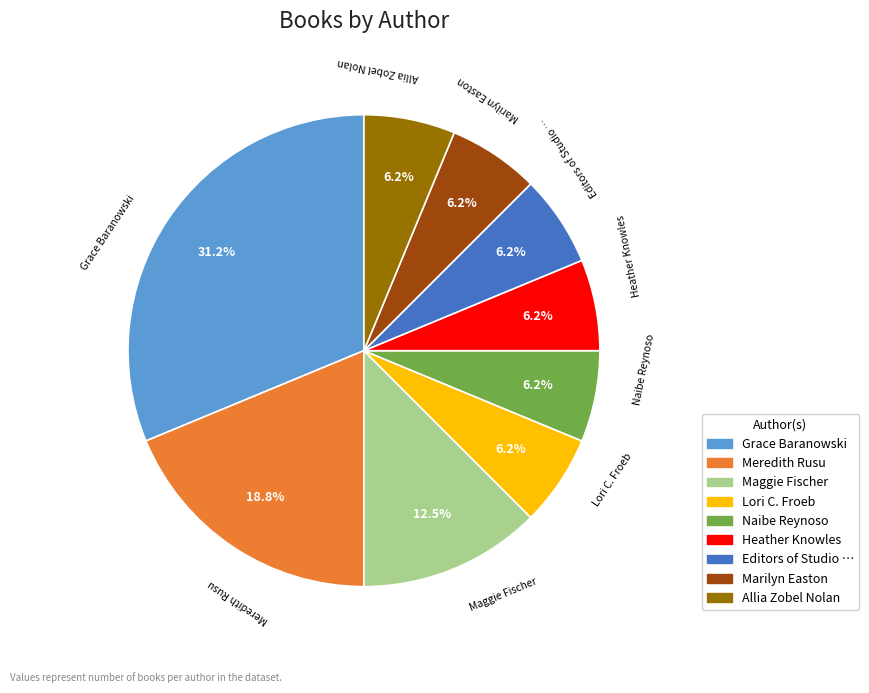

Is there any slice that represents more than half of the pie?

No